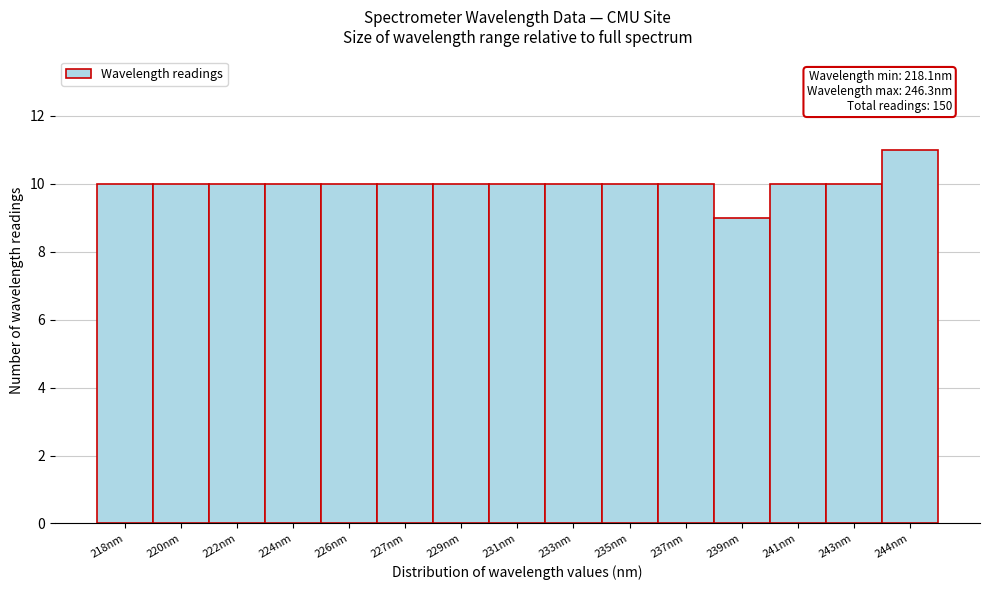

Reading right to left, extract all data points from this chart.

11	10	10	9	10	10	10	10	10	10	10	10	10	10	10